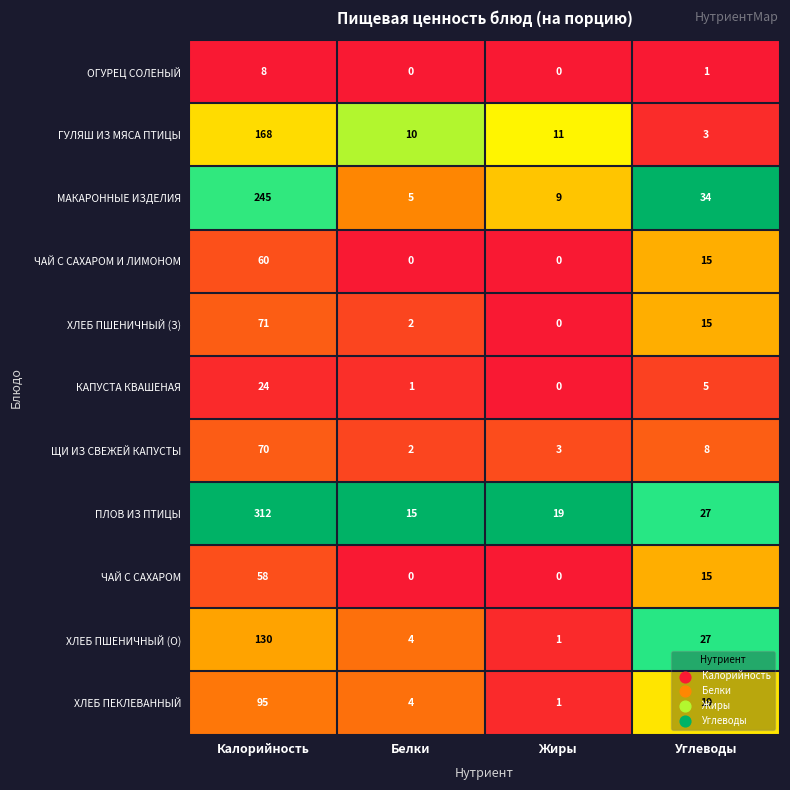

The ОГУРЕЦ СОЛЕНЫЙ series shows -4 at Жиры. True or false?

False